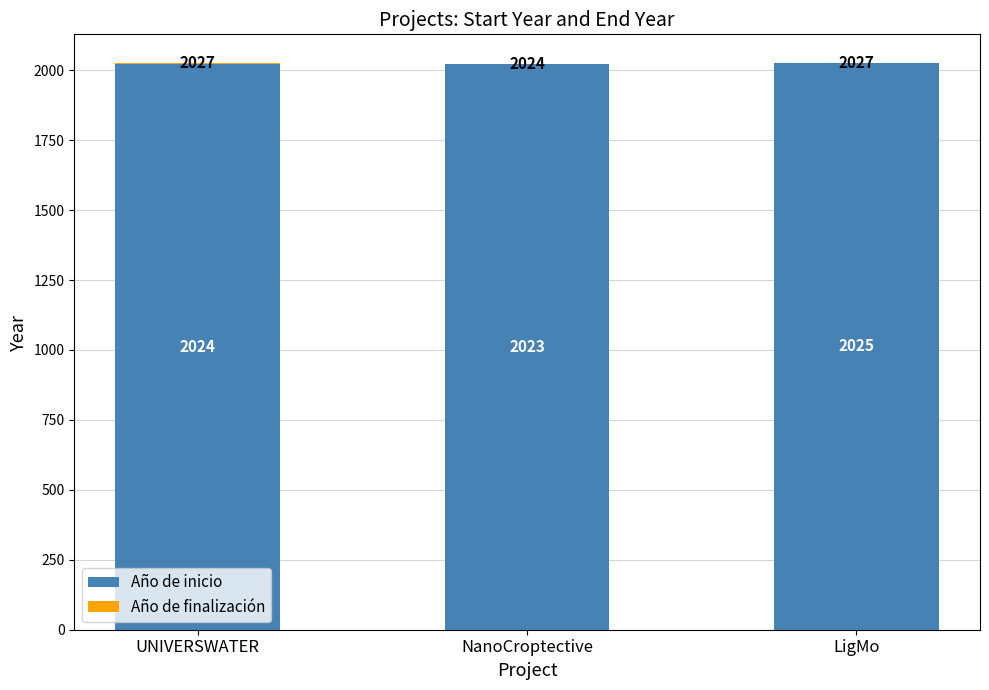

The value of Año de inicio at LigMo is 1235. True or false?

False